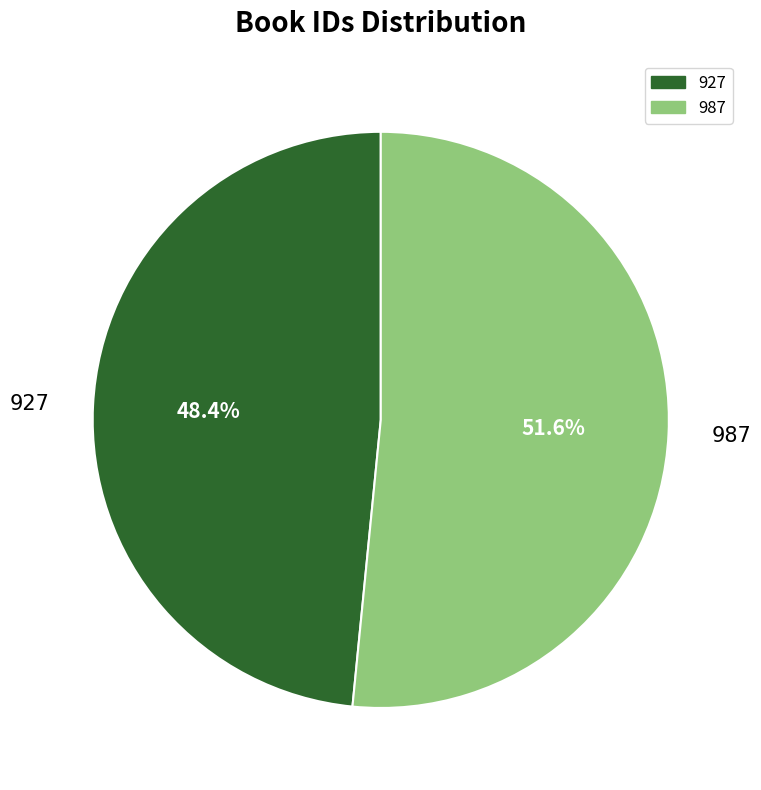

Between 927 and 987, which is larger?

987